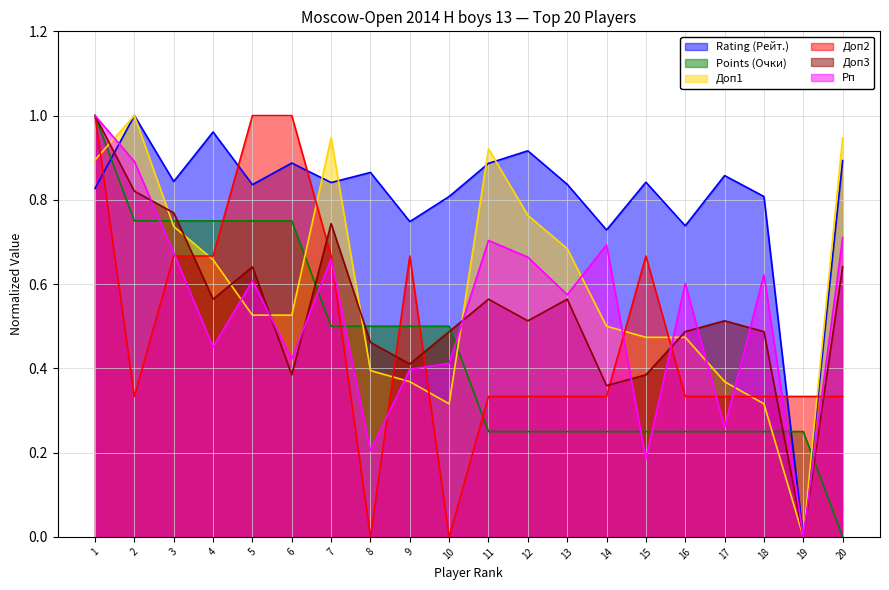

Where is Rating (Рейт.) nearest to the value 0?

19